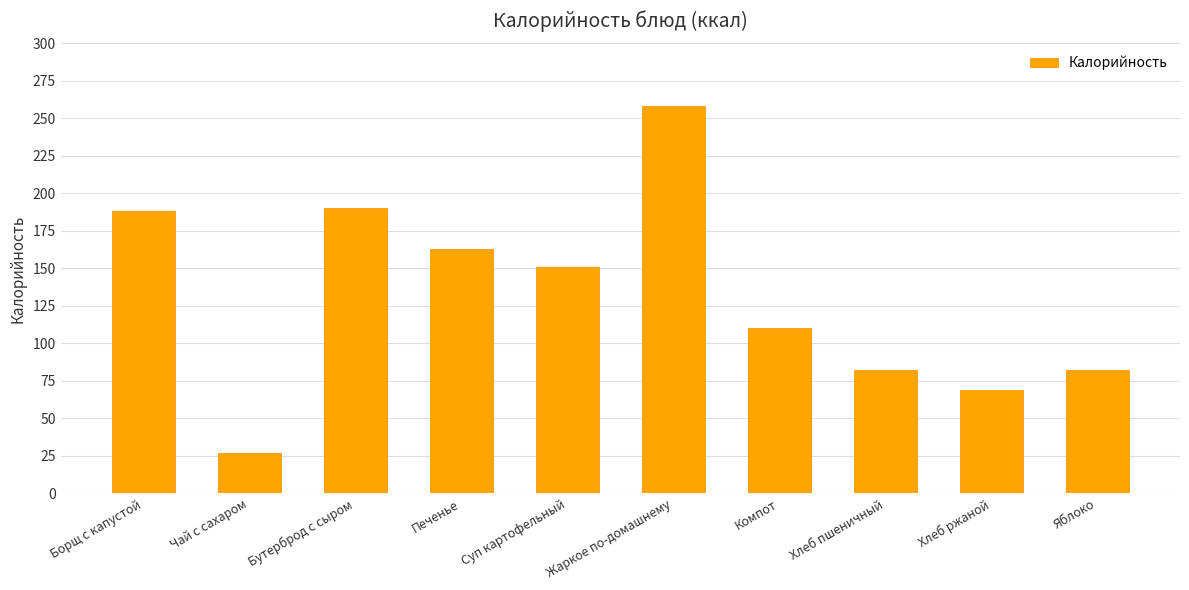

Which label corresponds to the largest value in the chart?

Жаркое по-домашнему